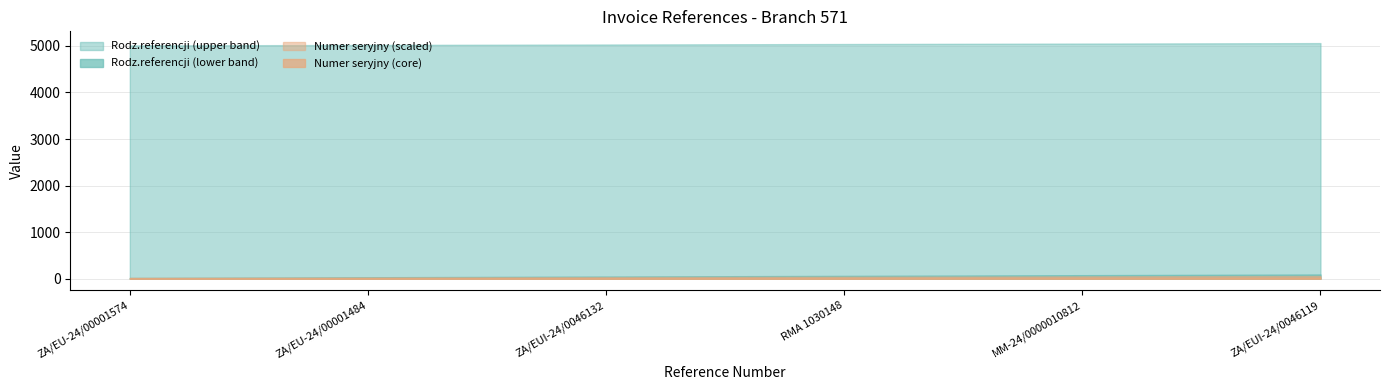

True or false: Rodz.referencji (lower band) and Rodz.referencji (upper band) cross at least once.

False